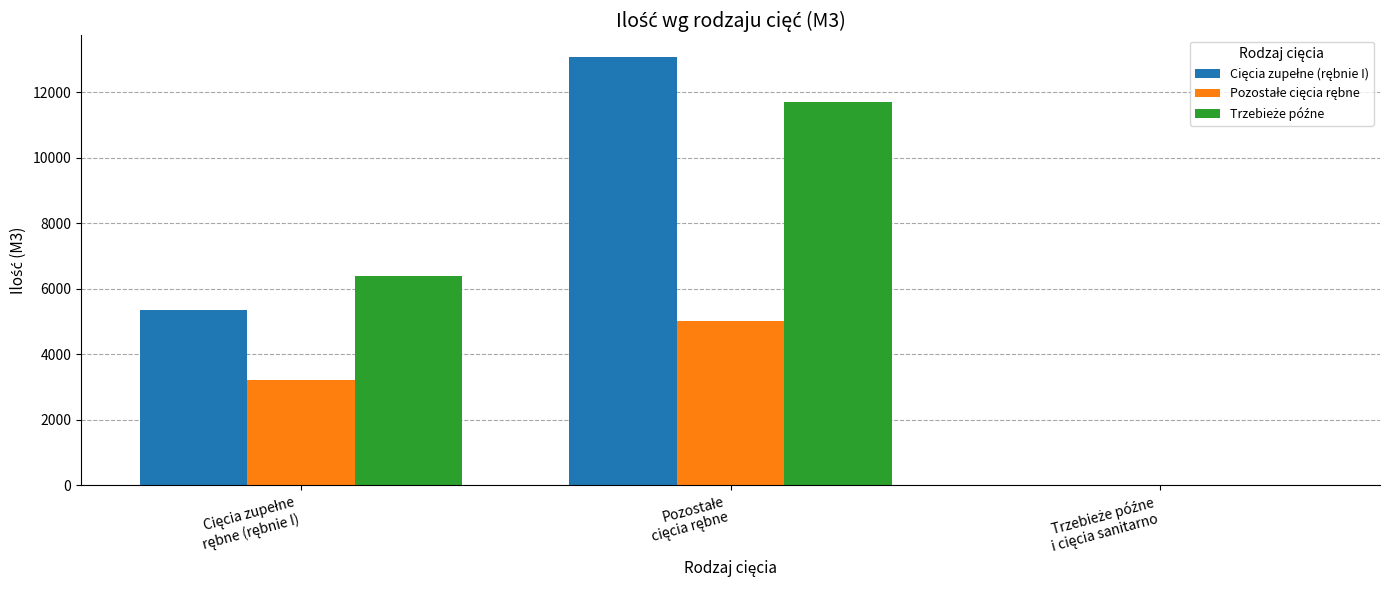

How many categories are shown in the chart?

3